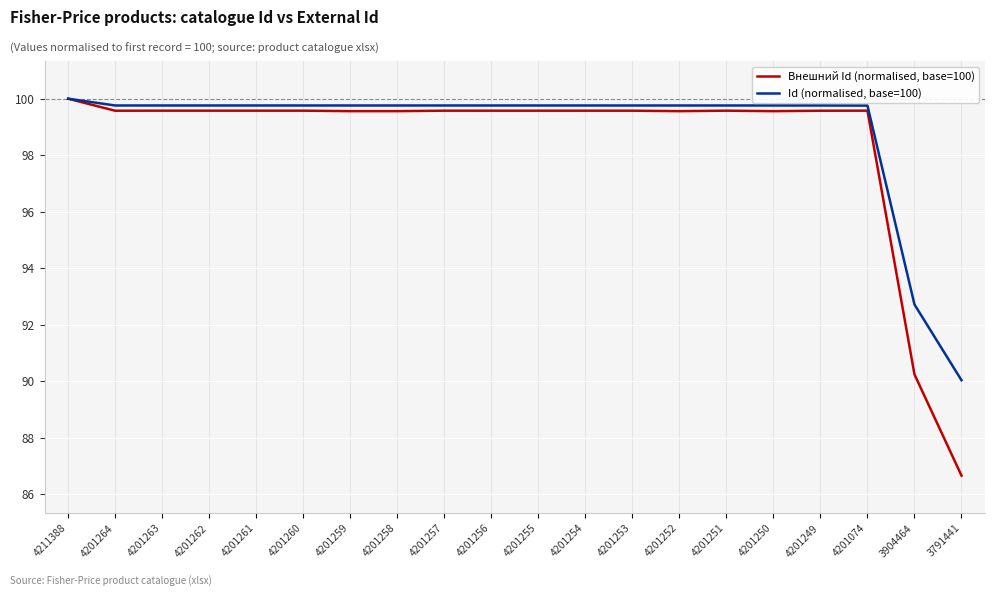

How many lines are shown in the chart?

2